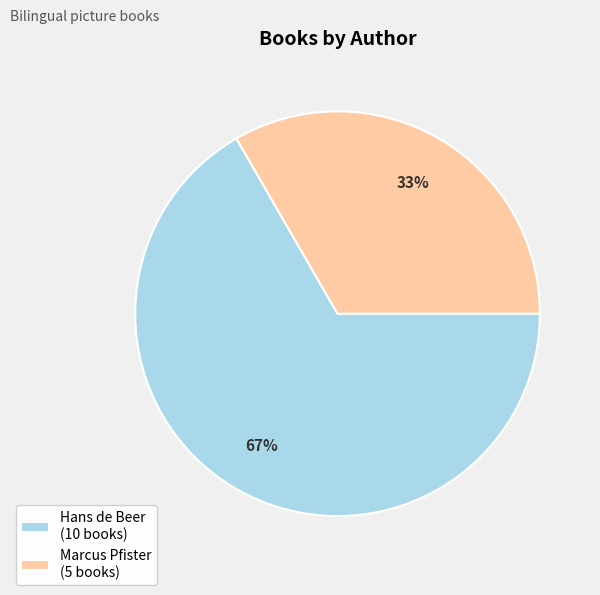

To the nearest percent, what portion does Marcus Pfister (5 books) represent?

33%